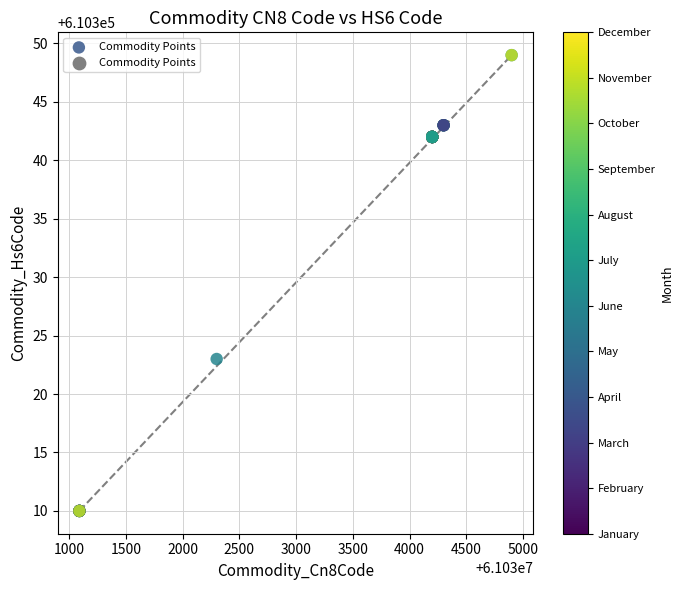

What Y value in the scatter plot is closest to 610329?

610323